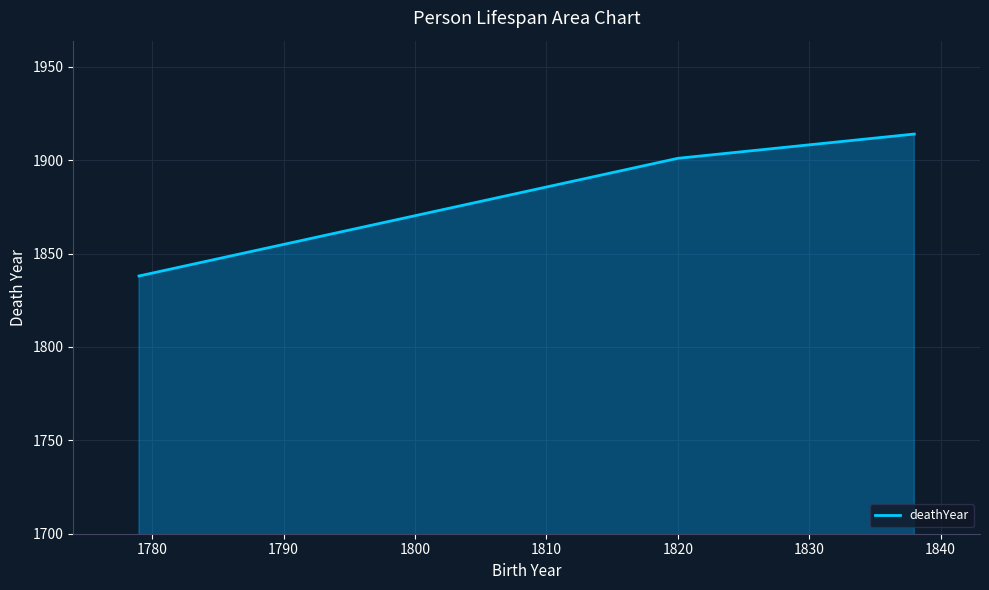

How many values are below 1901?

1